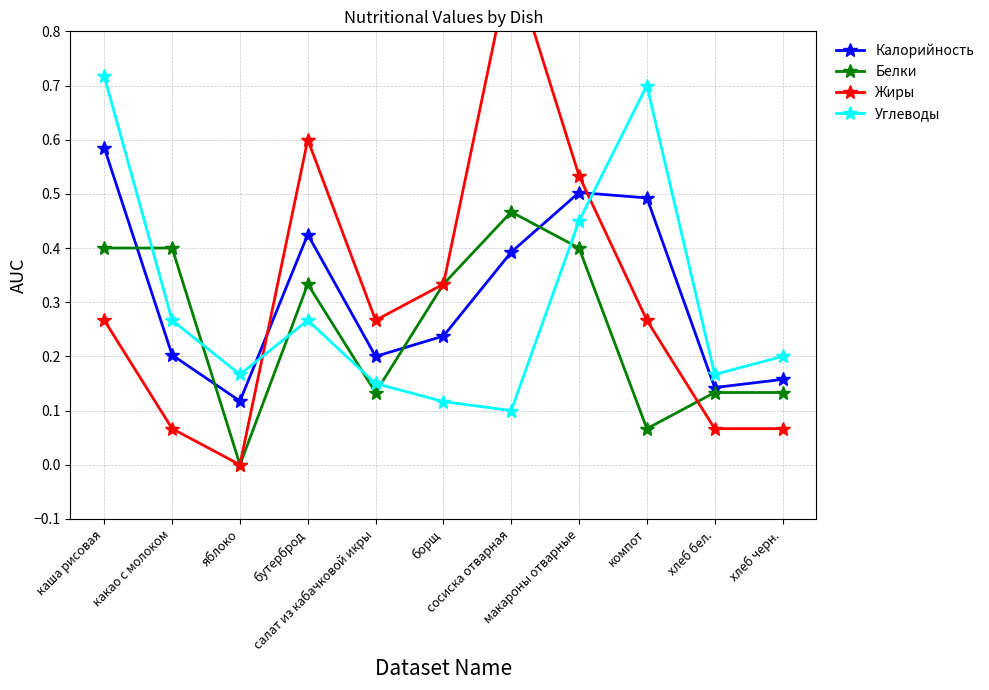

Which series has the largest range (max minus min)?

Жиры